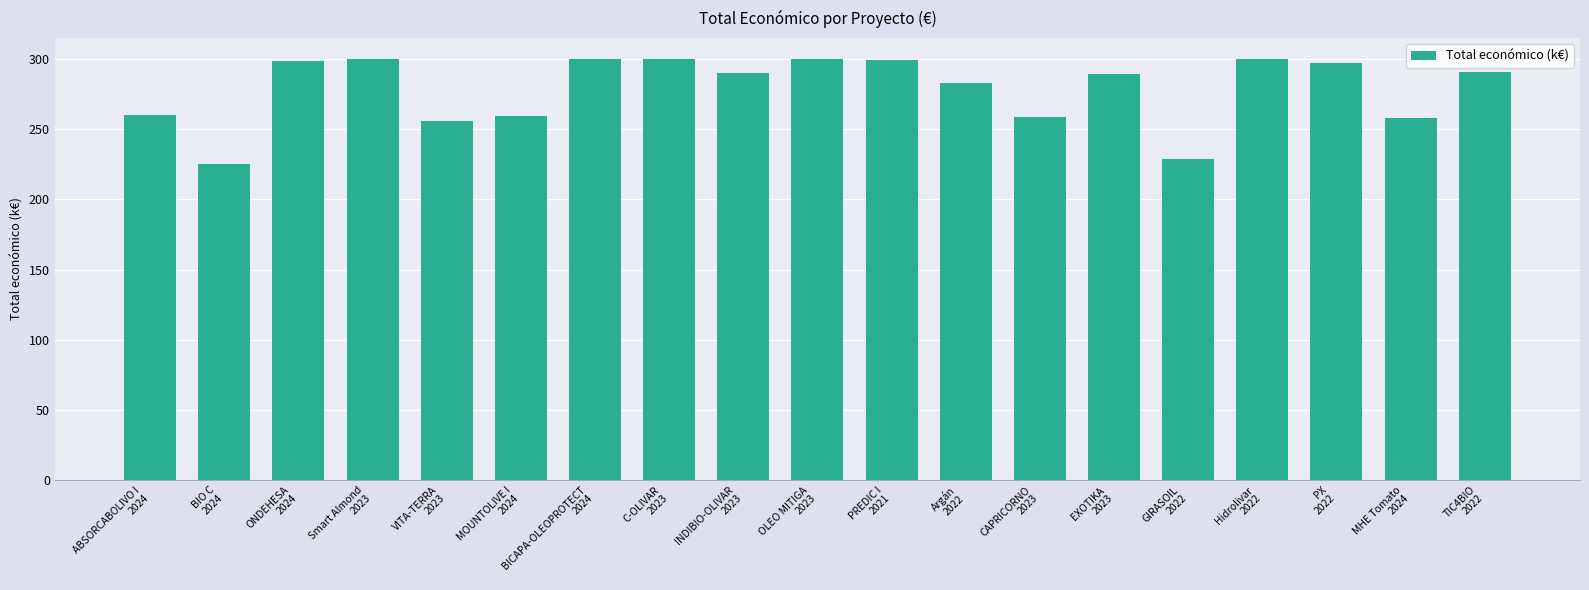

What is the value of the 9th bar from the left?

290.3